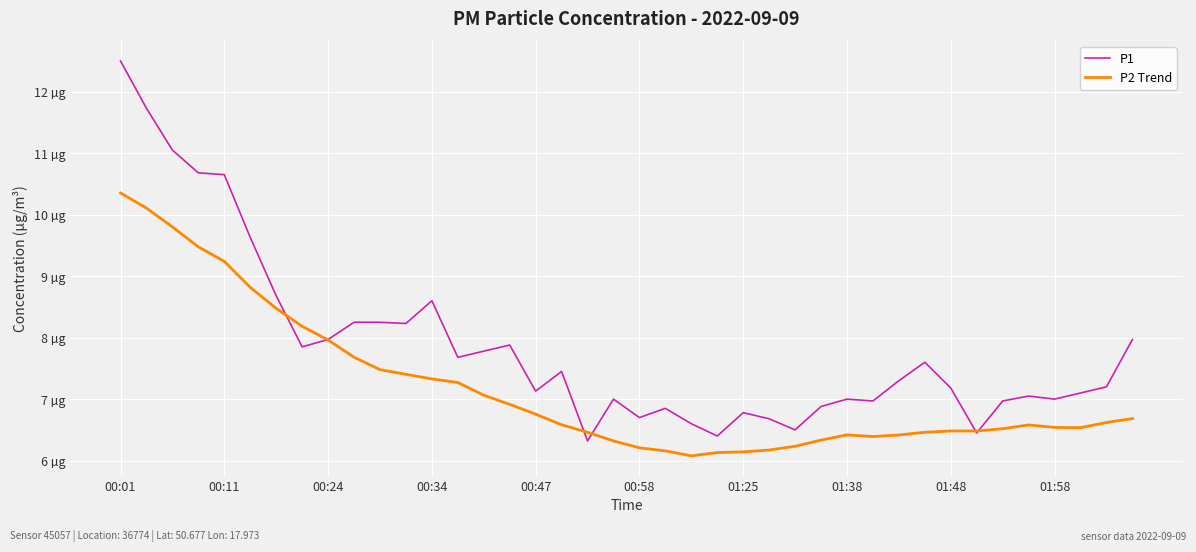

What is the greatest value displayed?

12.5